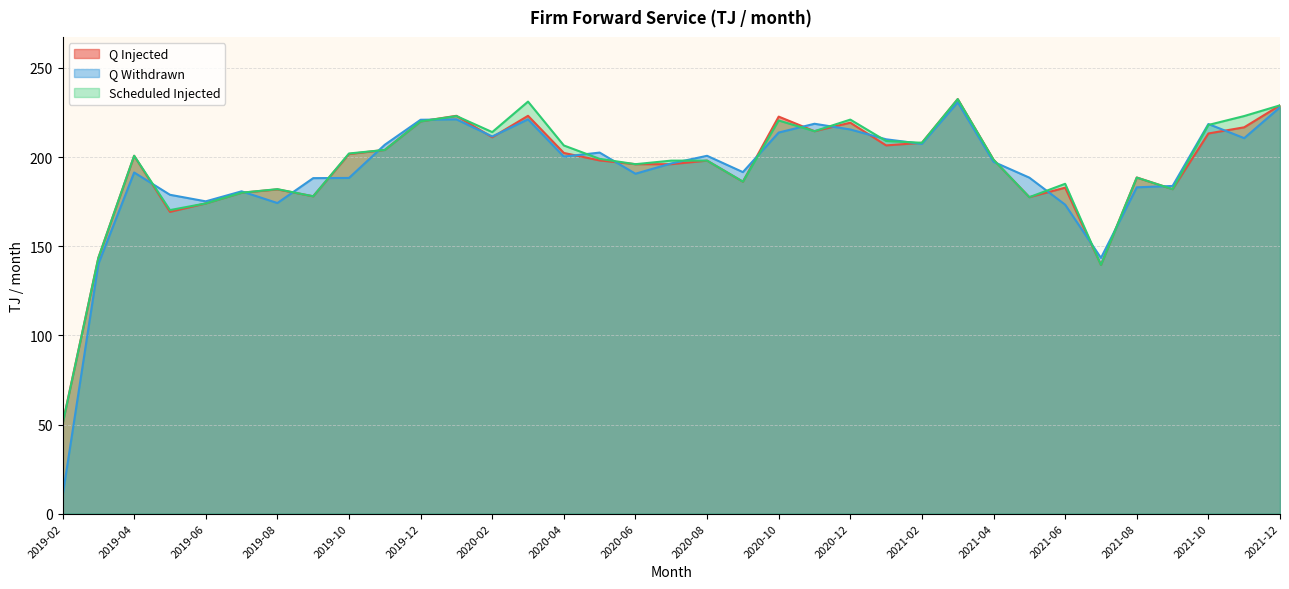

Where do Scheduled Injected and Q Withdrawn first cross each other?

2019-04 and 2019-05